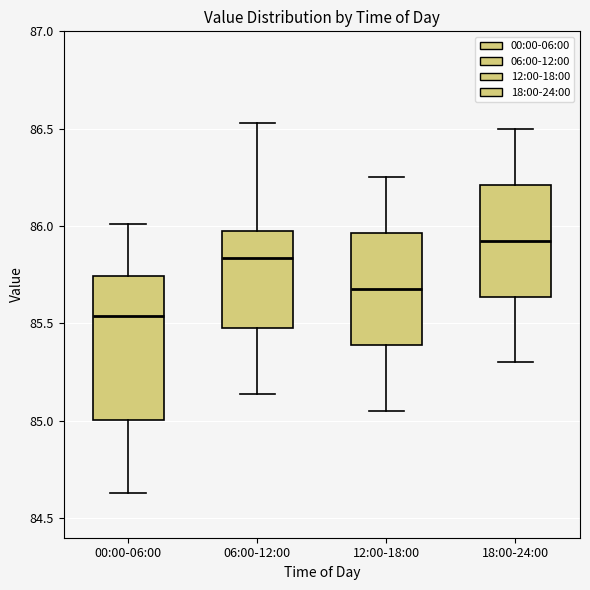

Which box is the tallest, from its lower edge to its upper edge?

00:00-06:00